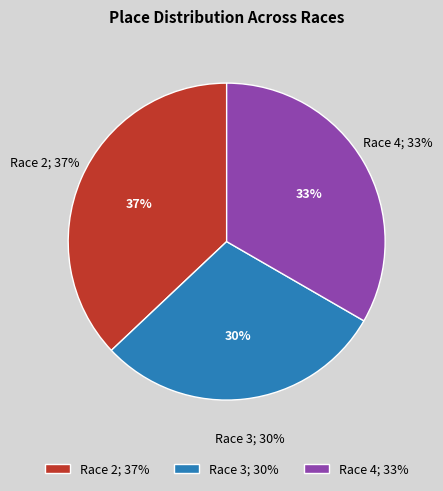

To the nearest percent, what percentage of the pie is Rockford CX Series Race 2?

37%